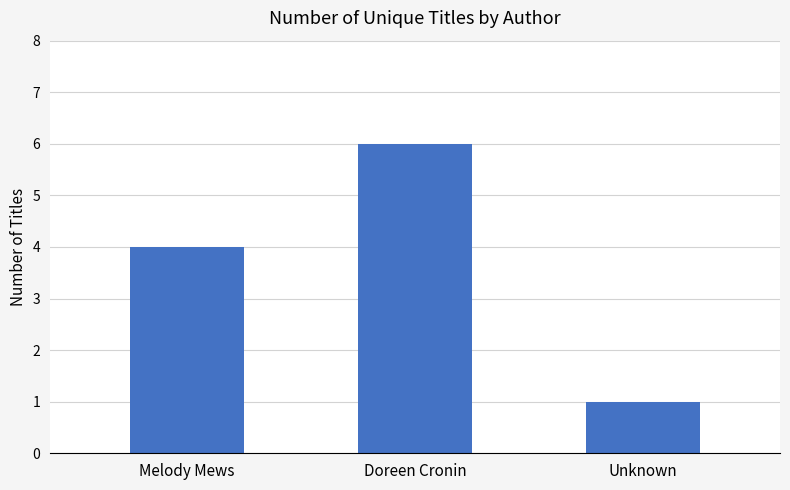

List the labels in order of value, largest first.

Doreen Cronin, Melody Mews, Unknown